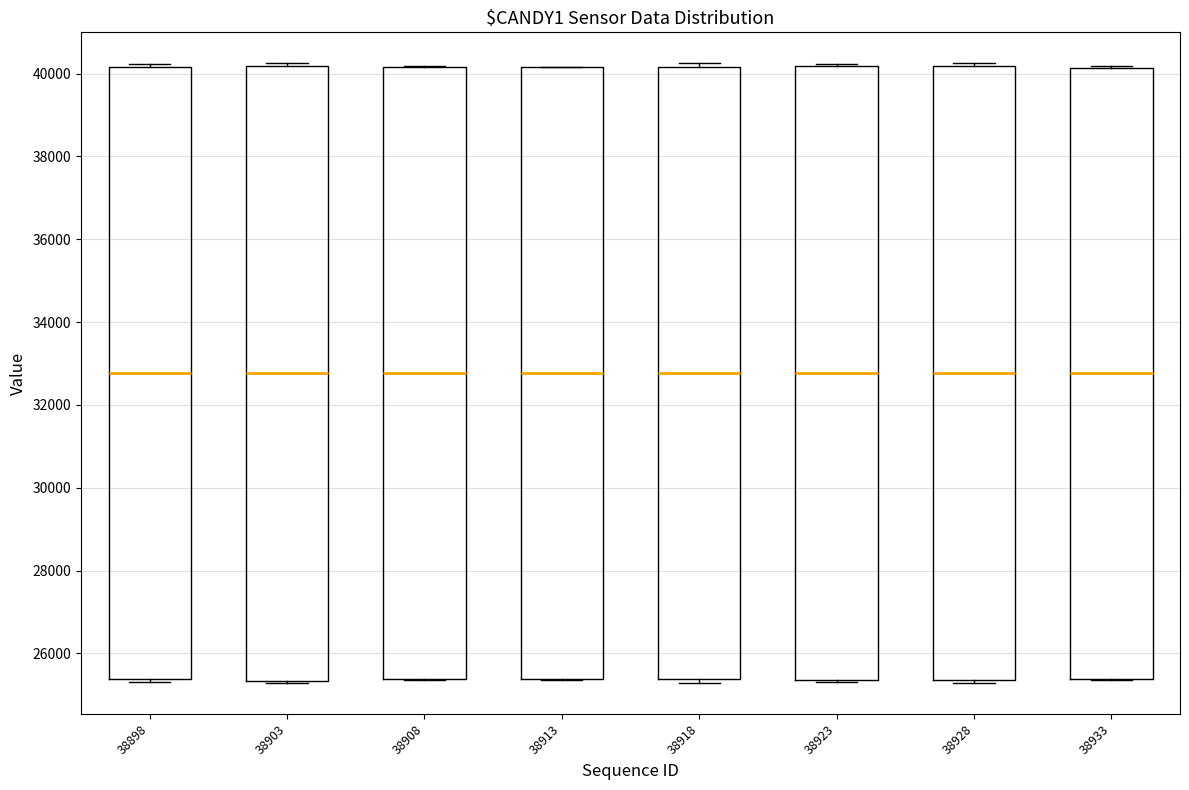

Reading left to right, read every box against the y-axis: the position of its median line, the range the box covers, and the ends of its whiskers. The values are not printed on the chart, so give them approximately, as read against the axis.

38898: median 32800, box 25400 to 40200, whiskers 25400 to 40200
38903: median 32800, box 25400 to 40200, whiskers 25200 to 40200
38908: median 32800, box 25400 to 40200, whiskers 25400 to 40200
38913: median 32800, box 25400 to 40200, whiskers 25400 to 40200
38918: median 32800, box 25400 to 40200, whiskers 25200 to 40200 (just above the box's upper edge)
38923: median 32800, box 25400 to 40200, whiskers 25400 to 40200
38928: median 32800, box 25400 to 40200, whiskers 25200 to 40200 (just above the box's upper edge)
38933: median 32800, box 25400 to 40200, whiskers 25400 to 40200